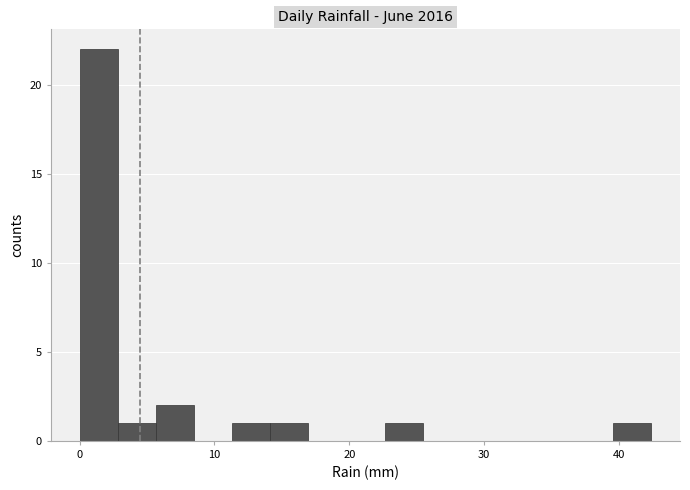

Around what value on the x-axis is the tallest bar? Give the approximate position of its centre, as read against the axis.

1